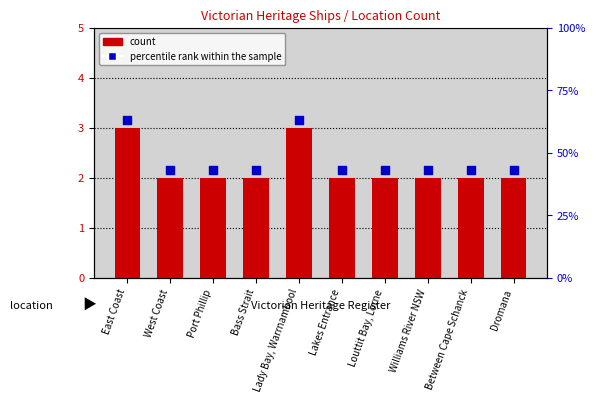

At how many categories does at least one series exceed 2?

10